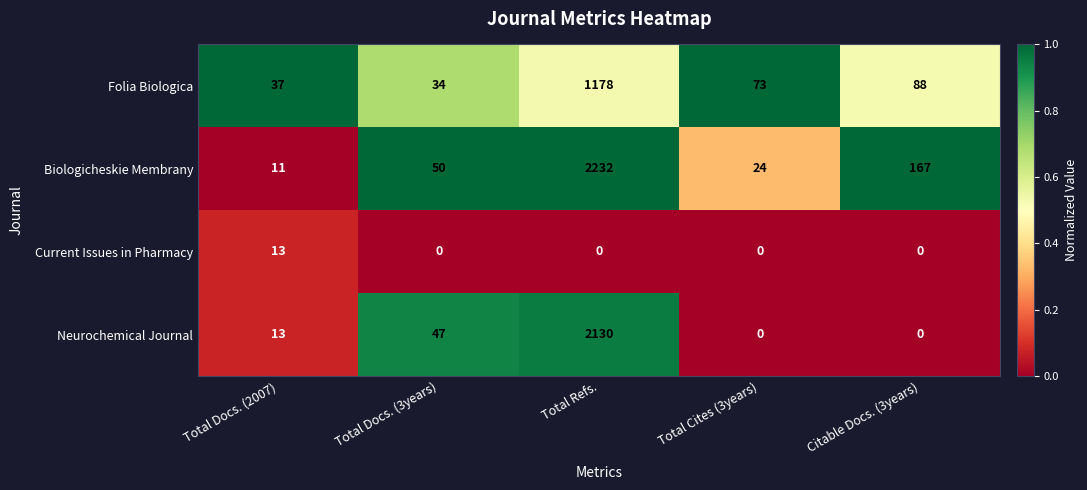

How many data points does each series have?

5